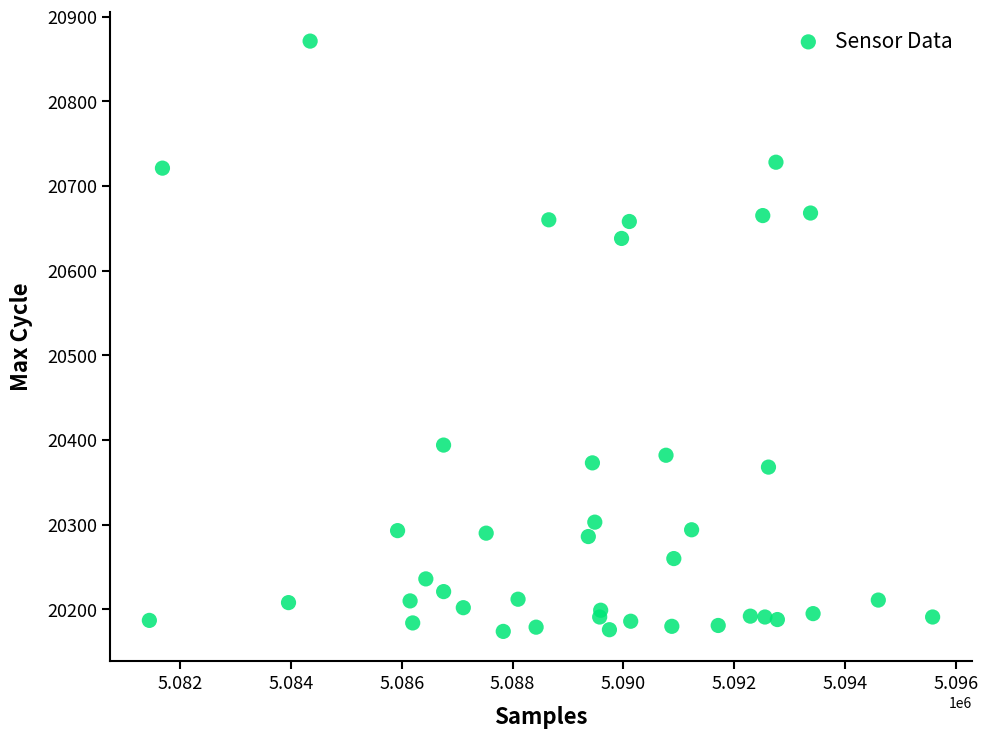

What Y value in the scatter plot is closest to 20522?

20638